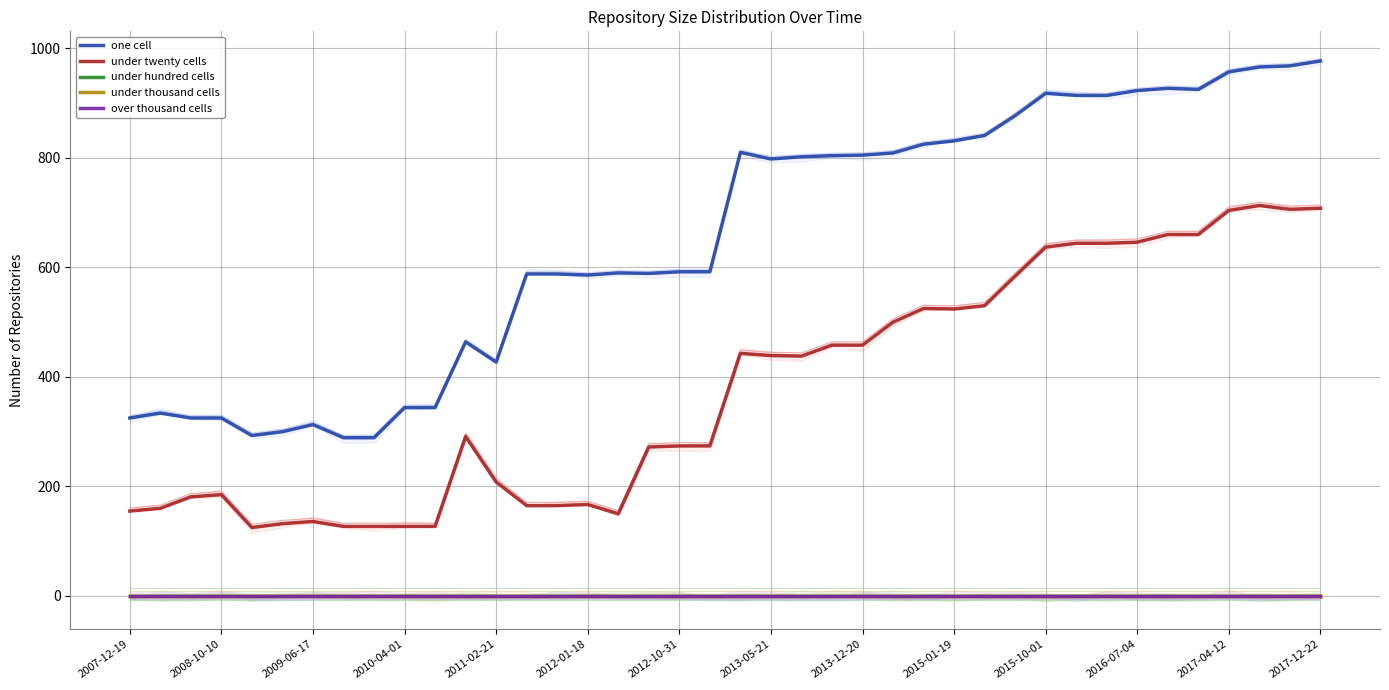

True or false: over thousand cells and under hundred cells intersect in this chart.

False